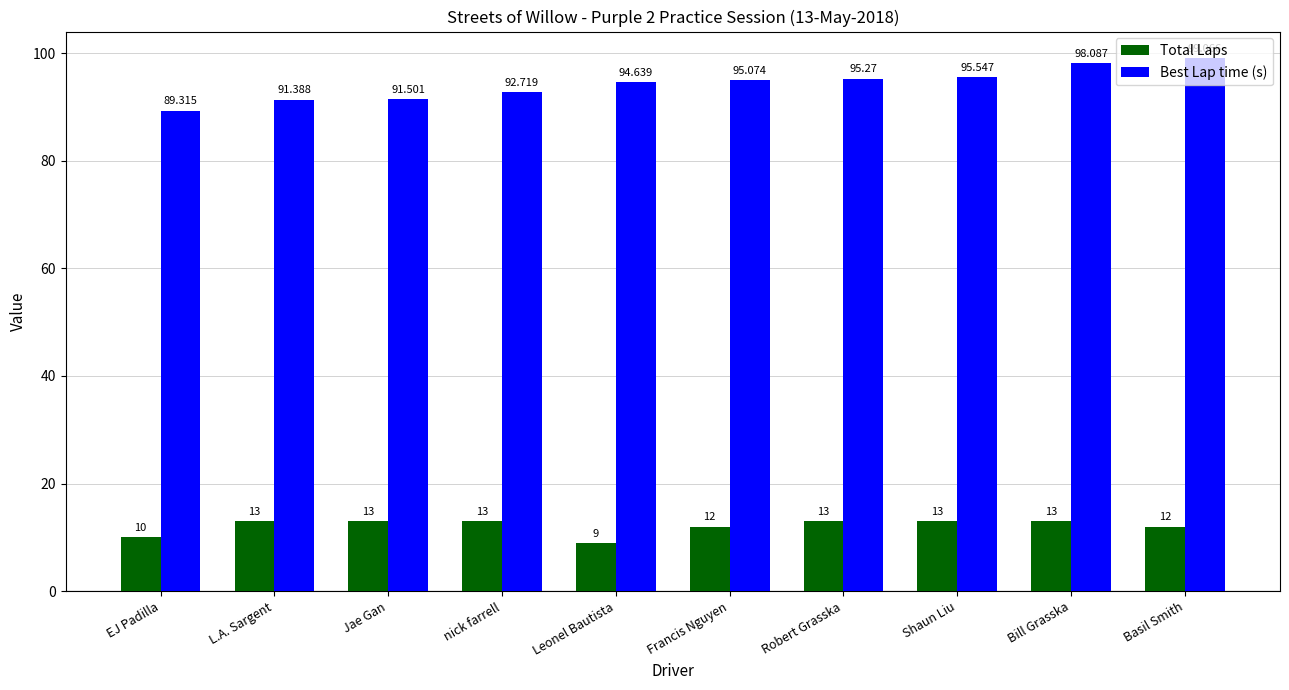

The Best Lap time (s) series shows 94.6 at Leonel Bautista. True or false?

True